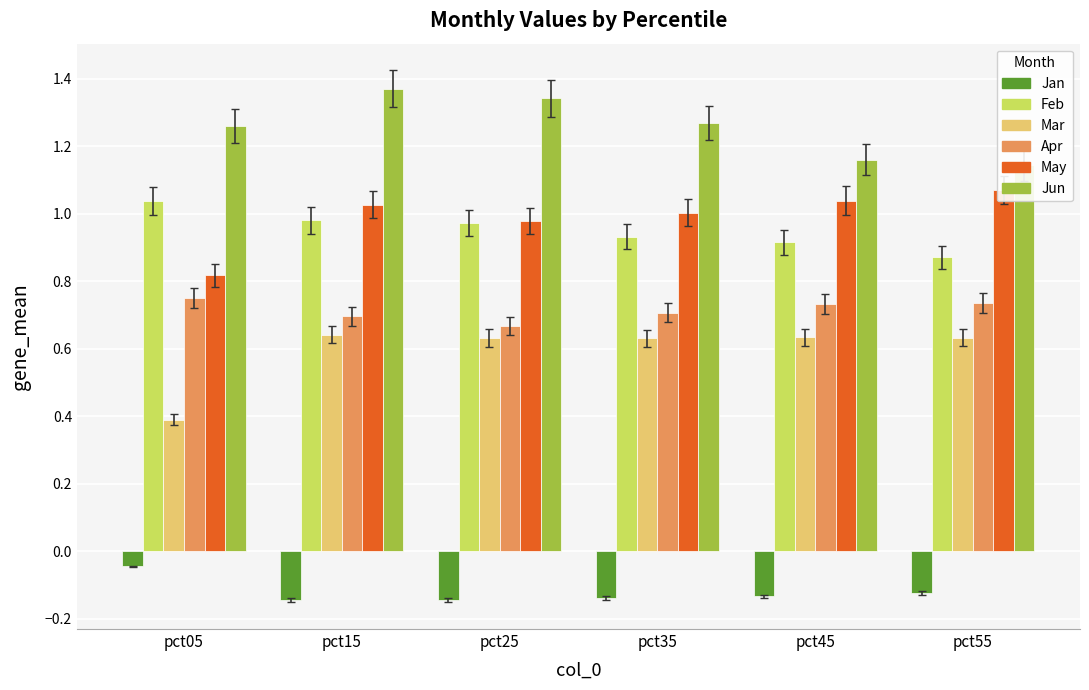

Is the value of Mar at pct15 greater than the value of Feb at pct45?

No